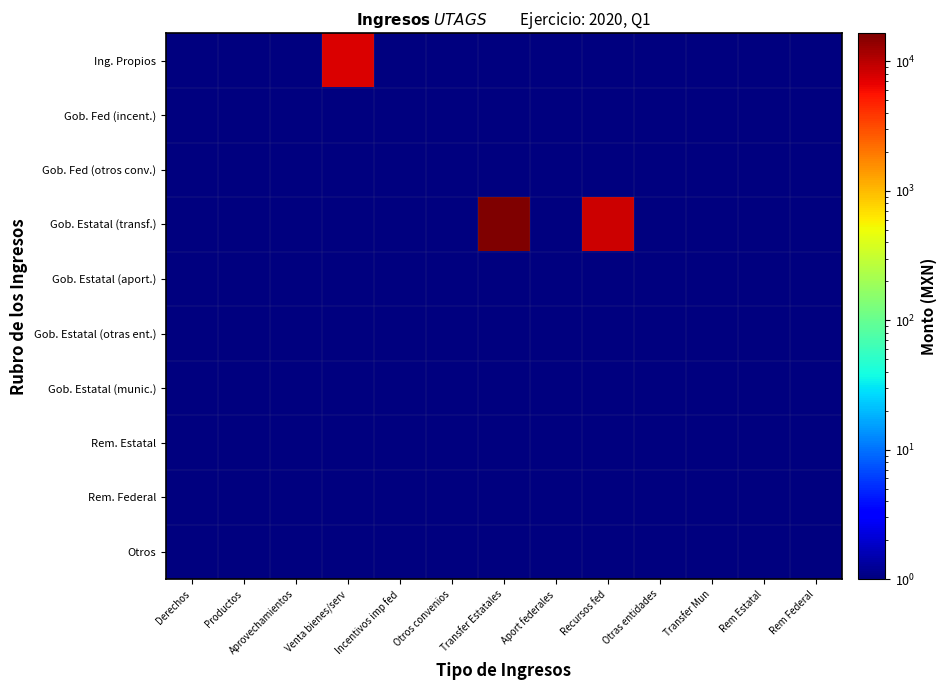

Between Venta bienes/serv and Aprovechamientos, which is larger?

Venta bienes/serv